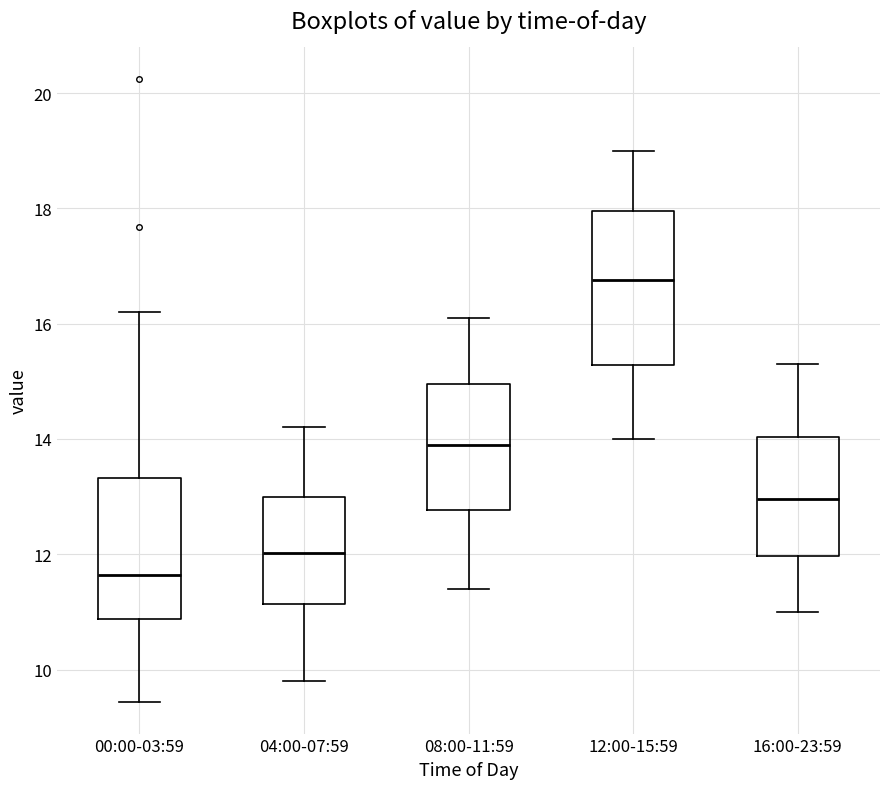

Which box is the tallest, from its lower edge to its upper edge?

12:00-15:59